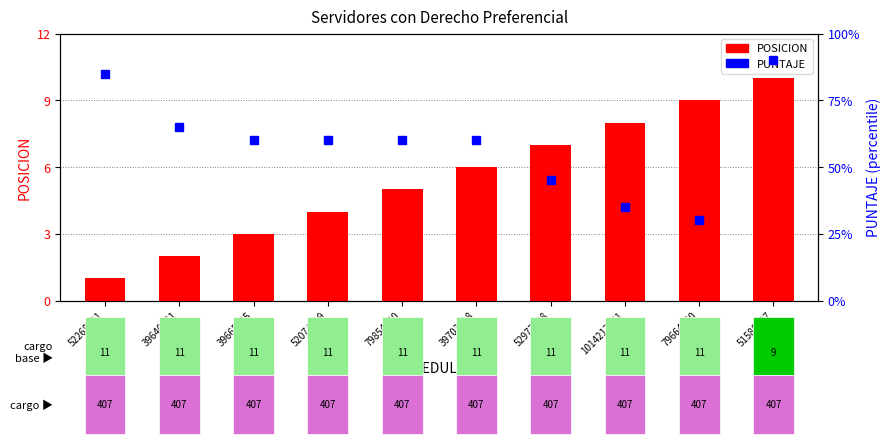

List the series in order of their peak value, highest first.

PUNTAJE, POSICION